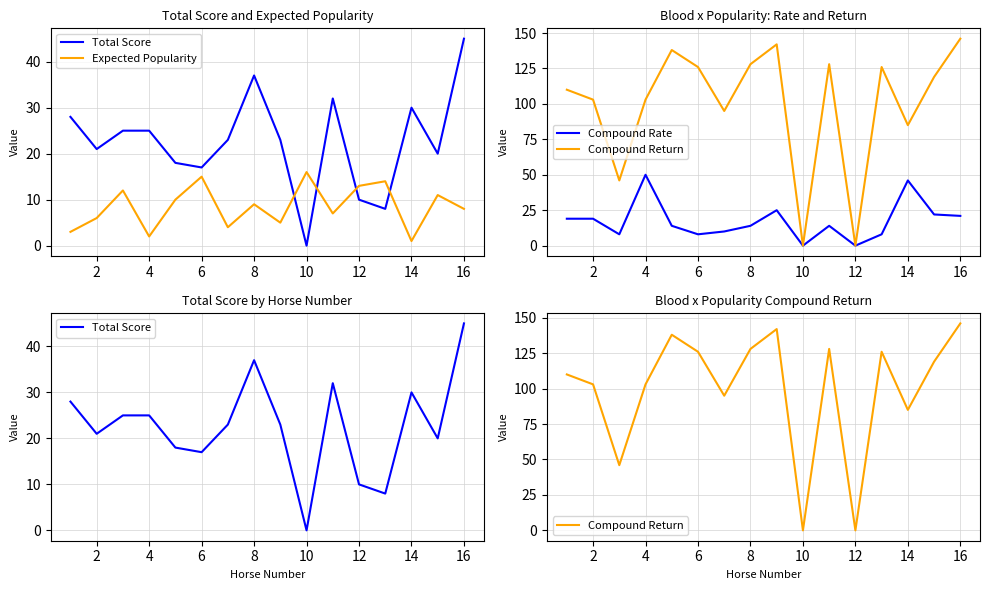

What are all the series names shown in the legend?

Total Score, Expected Popularity, Compound Rate, Compound Return